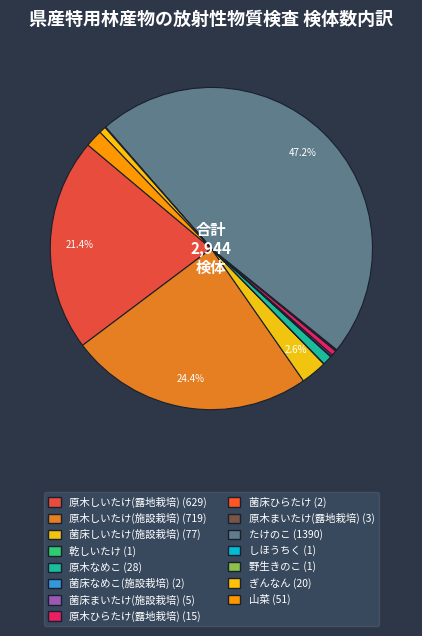

How many slices are in this pie chart?

15